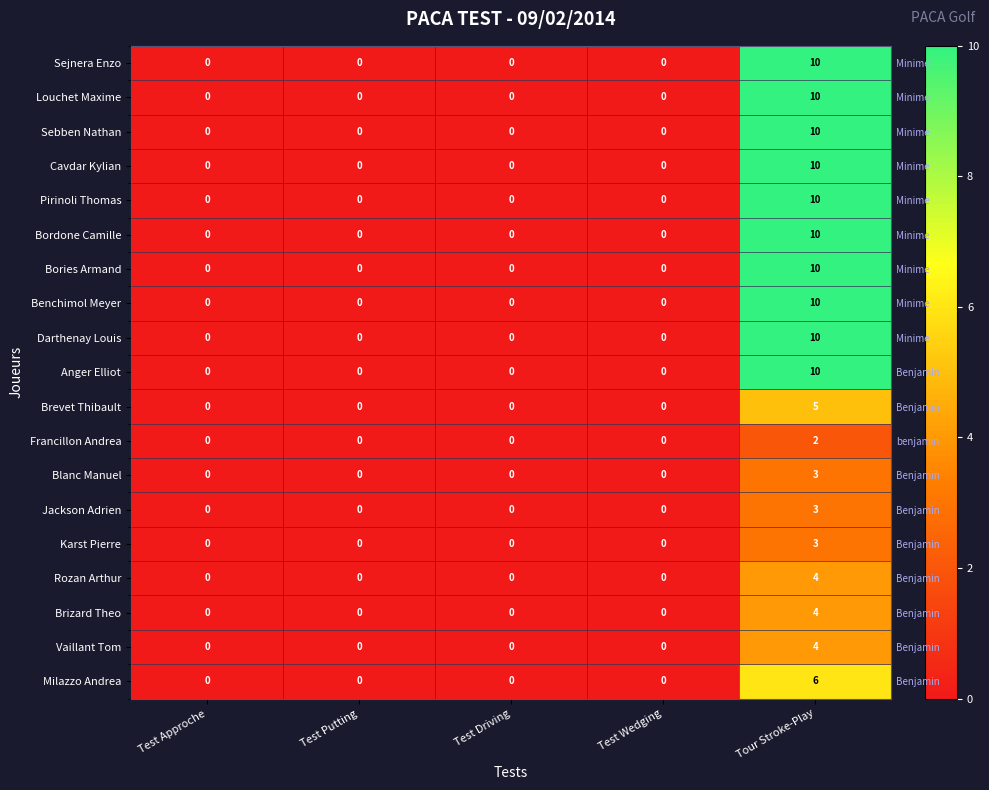

The Bories Armand series shows -3 at Test Putting. True or false?

False